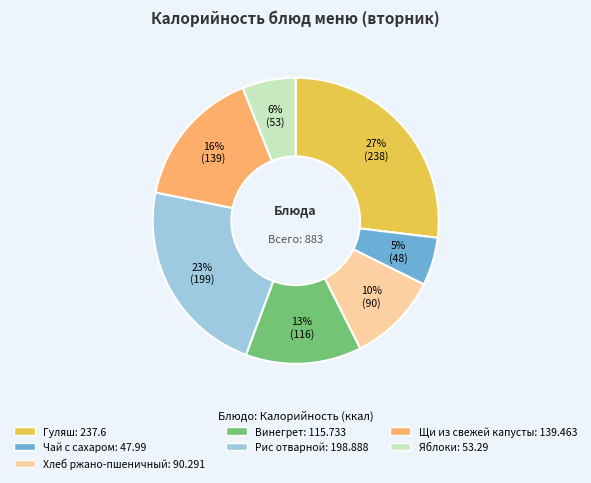

Is there any slice that represents more than half of the pie?

No